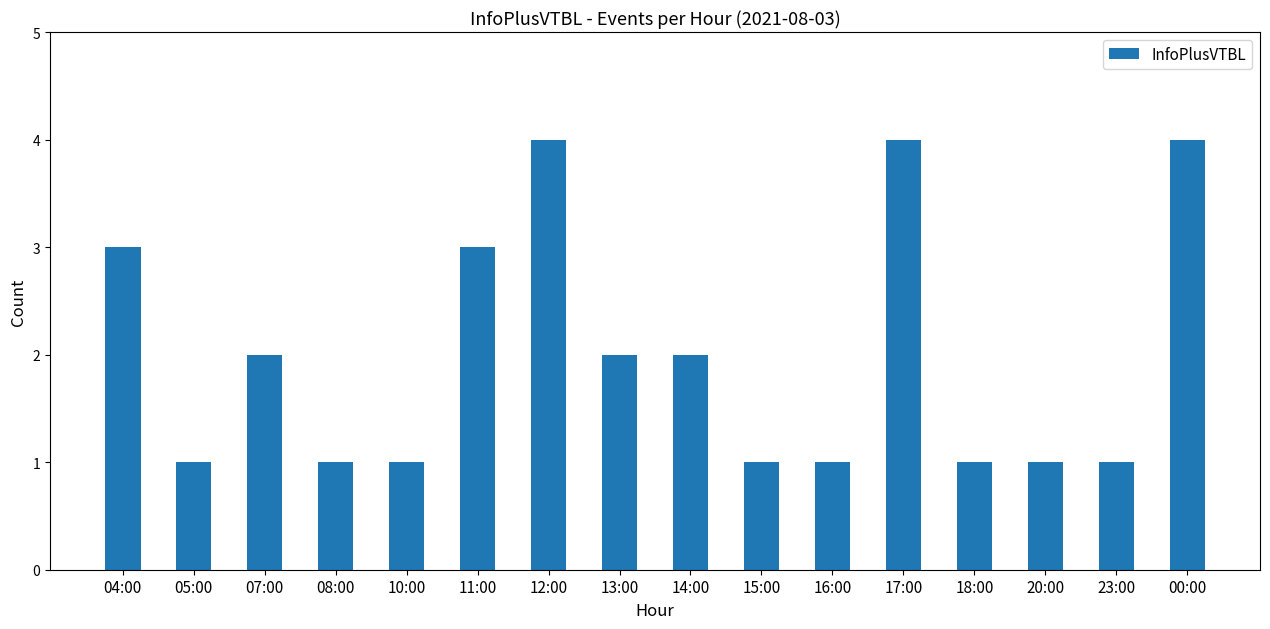

What value does the data have at 04:00?

3